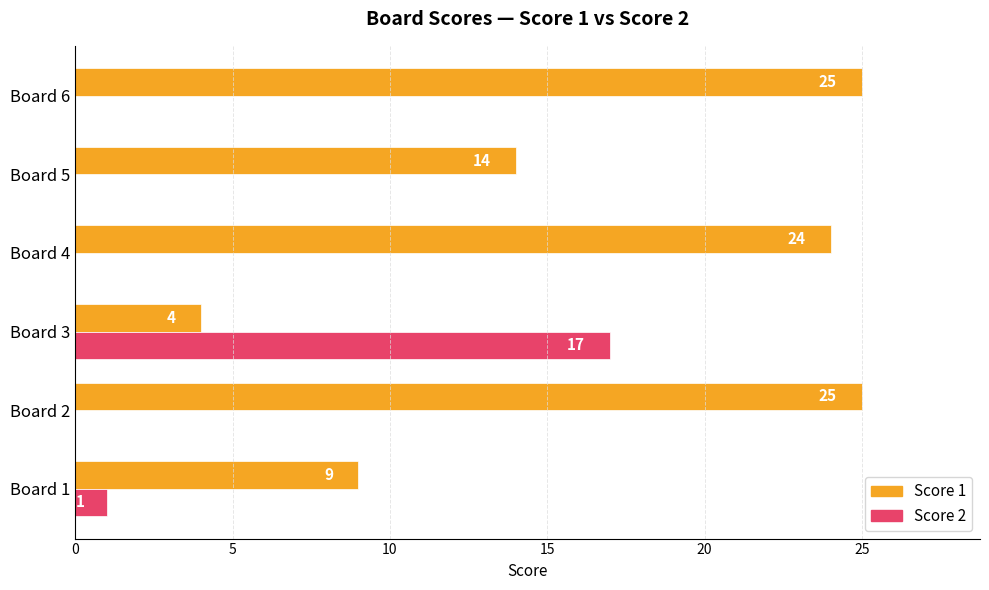

Which series changed the most between Board 4 and Board 5?

Score 1